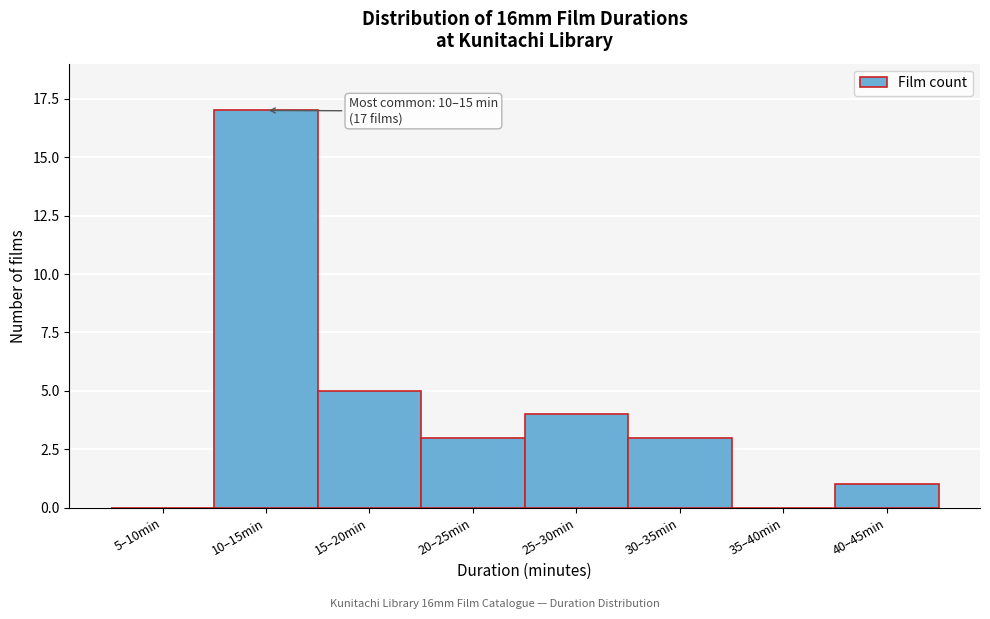

Reading left to right, list all the values displayed in this chart.

5–10min=0	10–15min=17	15–20min=5	20–25min=3	25–30min=4	30–35min=3	35–40min=0	40–45min=1